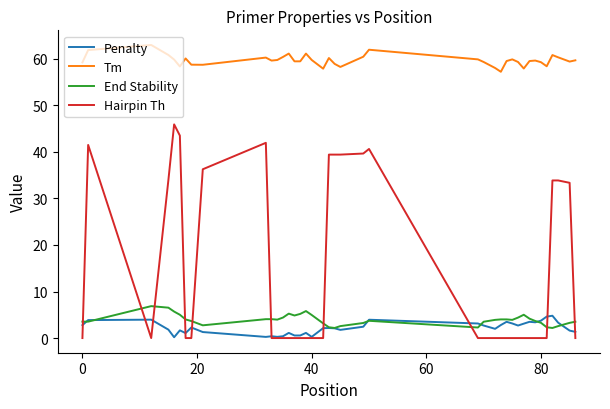

What is the maximum value for Tm?

63.0